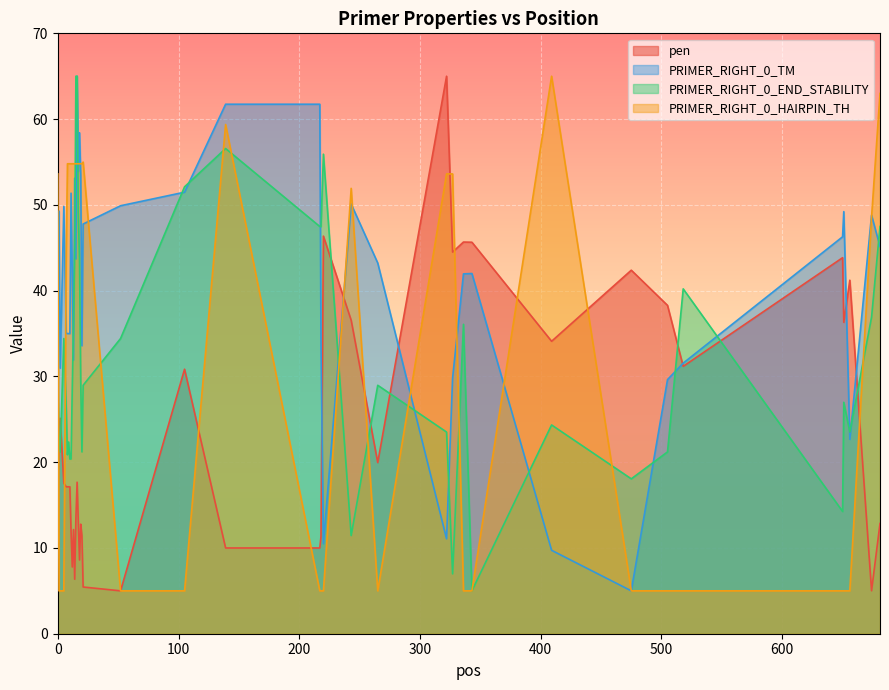

What is the greatest value displayed?

65.0